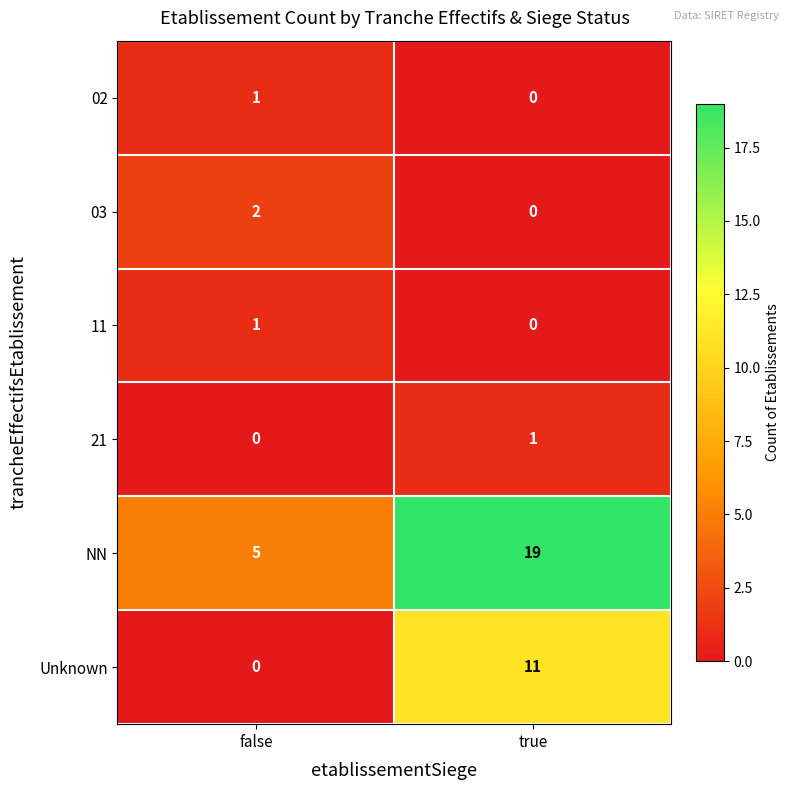

The NN series shows 5 at false. True or false?

True